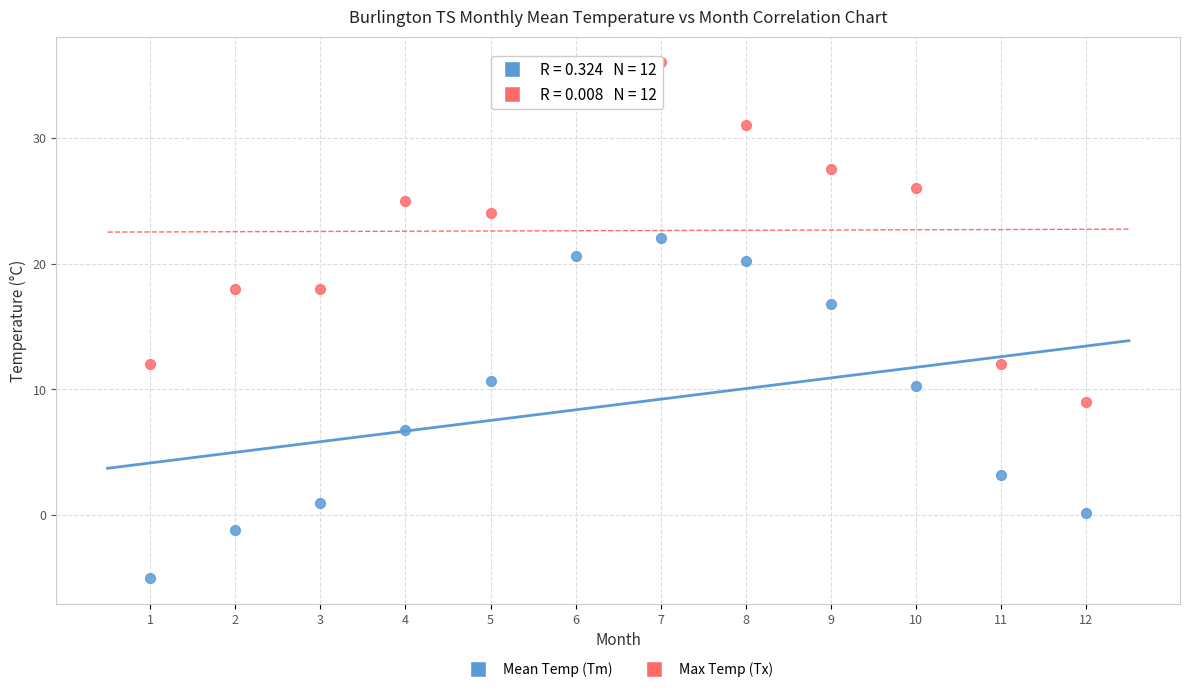

Which series reaches the minimum Y coordinate?

Mean Temp (Tm)